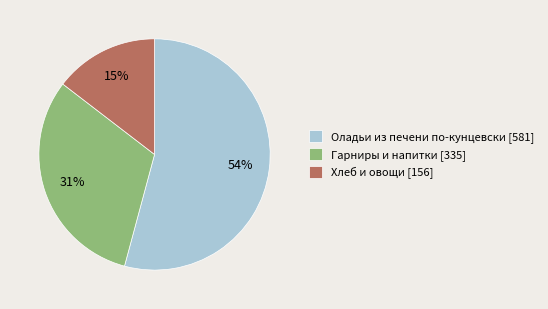

Rank the categories by value from lowest to highest.

Хлеб и овощи [156], Гарниры и напитки [335], Оладьи из печени по-кунцевски [581]